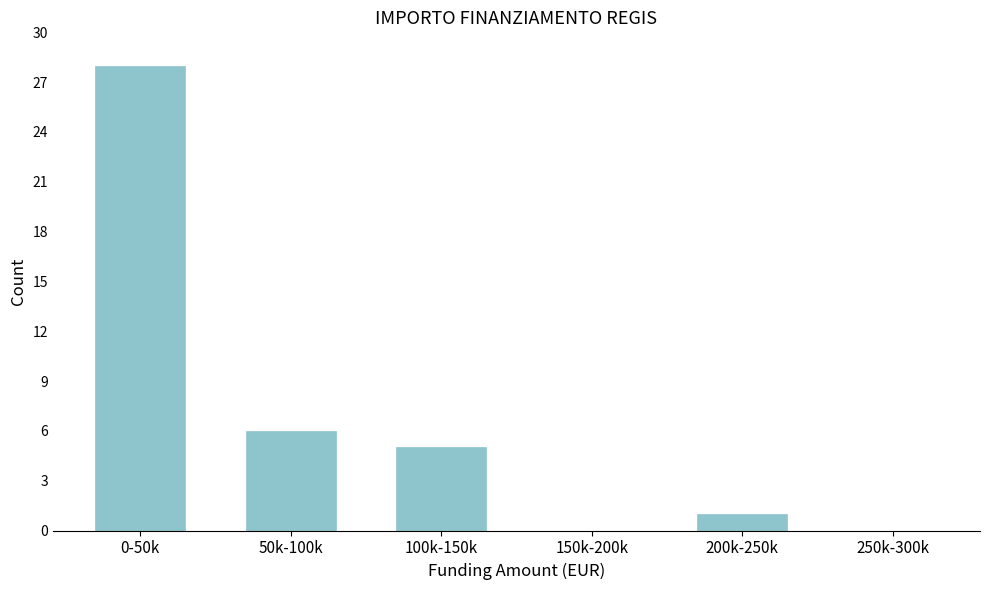

Reading left to right, transcribe all the data shown in this chart.

0-50k=28	50k-100k=6	100k-150k=5	150k-200k=0	200k-250k=1	250k-300k=0